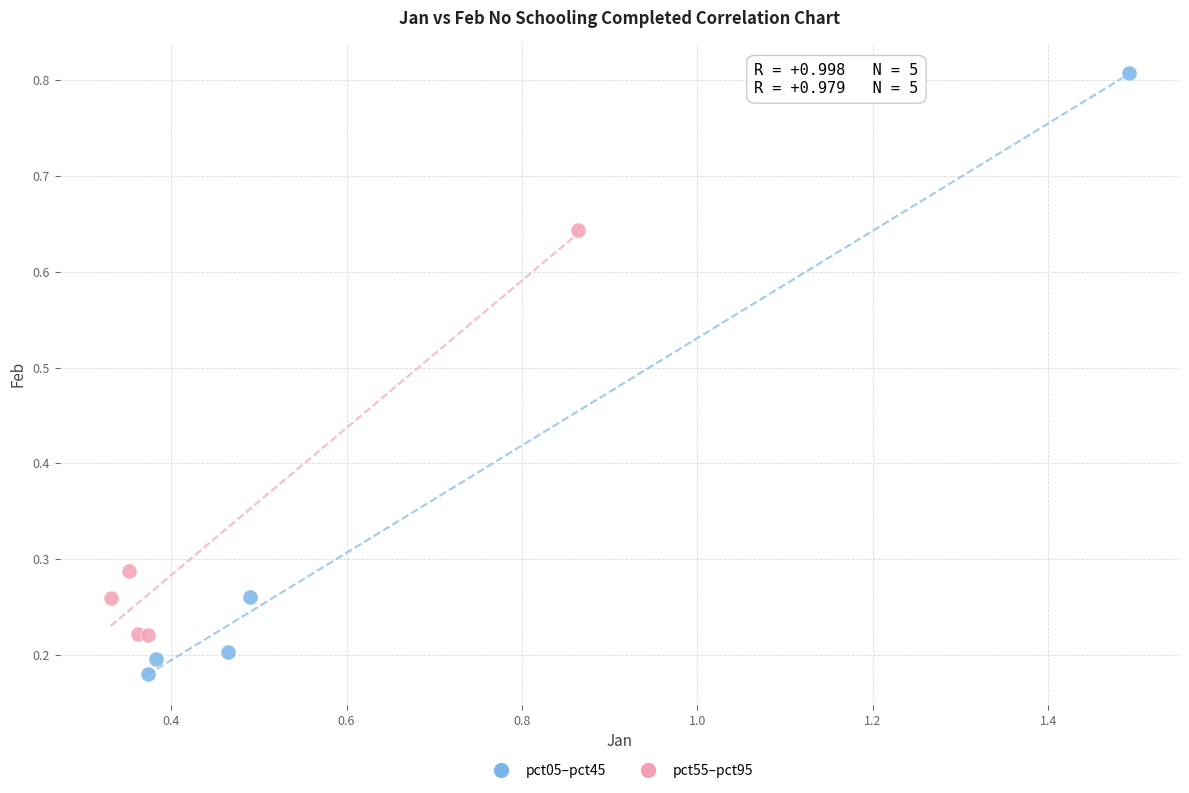

What are all the series names shown in the legend?

pct05–pct45, pct55–pct95